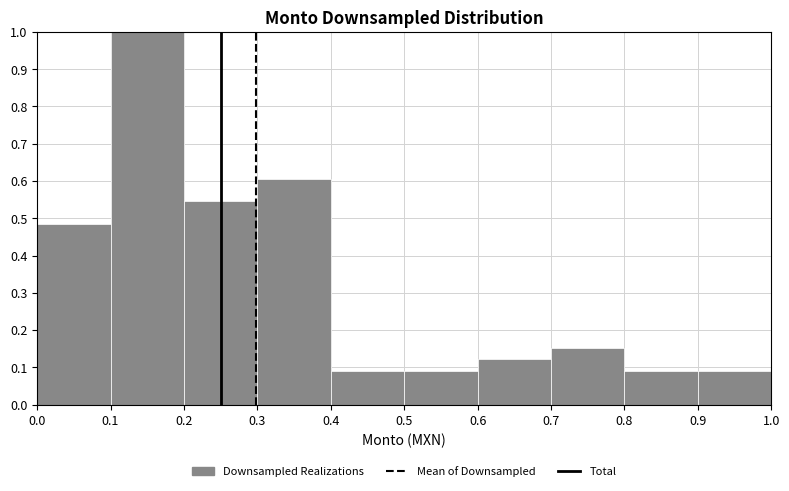

Reading left to right, transcribe this chart: for each bar, give the range it covers on the x-axis and its height. The values are not printed on the chart, so give them approximately, as read against the axis.

0.0 to 0.1: 0.48
0.1 to 0.2: 1.00
0.2 to 0.3: 0.55
0.3 to 0.4: 0.61
0.4 to 0.5: 0.09
0.5 to 0.6: 0.09
0.6 to 0.7: 0.12
0.7 to 0.8: 0.15
0.8 to 0.9: 0.09
0.9 to 1.0: 0.09